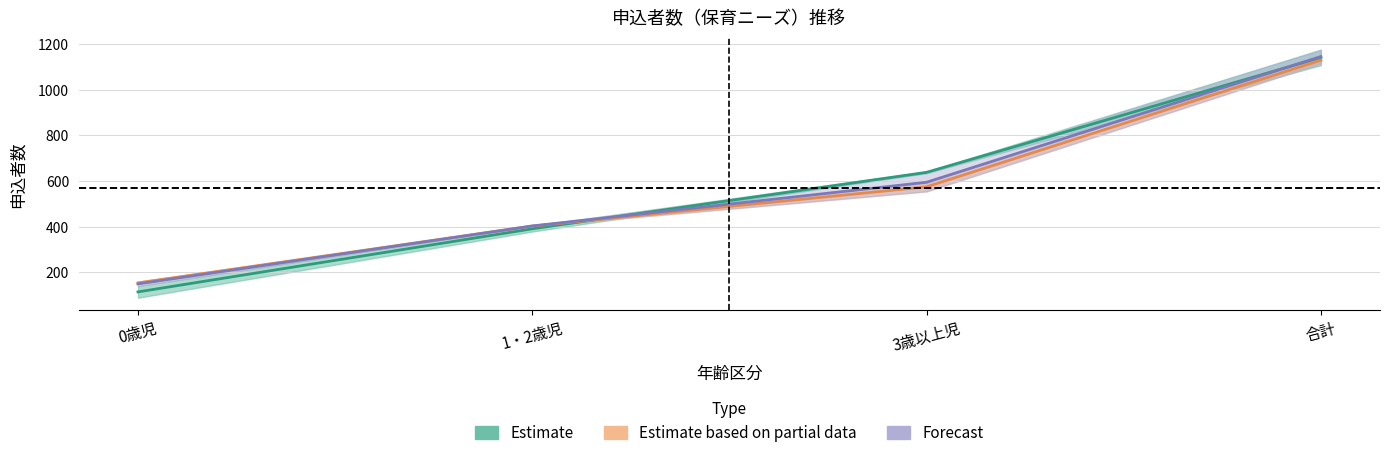

Is the value of 実績(2018) at 1・2歳児 greater than the value of 実績(2019) at 1・2歳児?

No